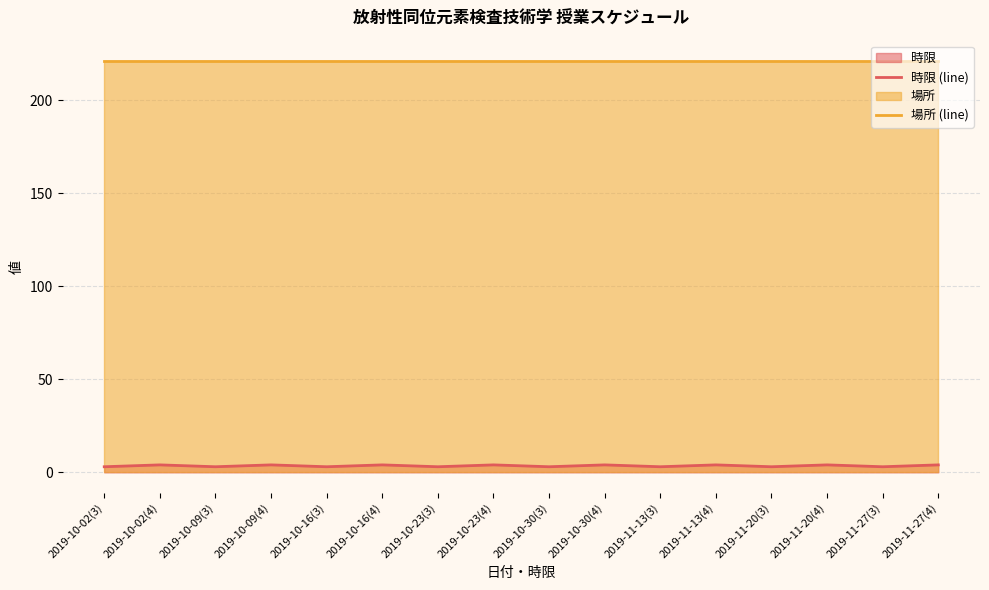

Which series changed the most between 2019-11-13(4) and 2019-11-20(4)?

時限 (line)